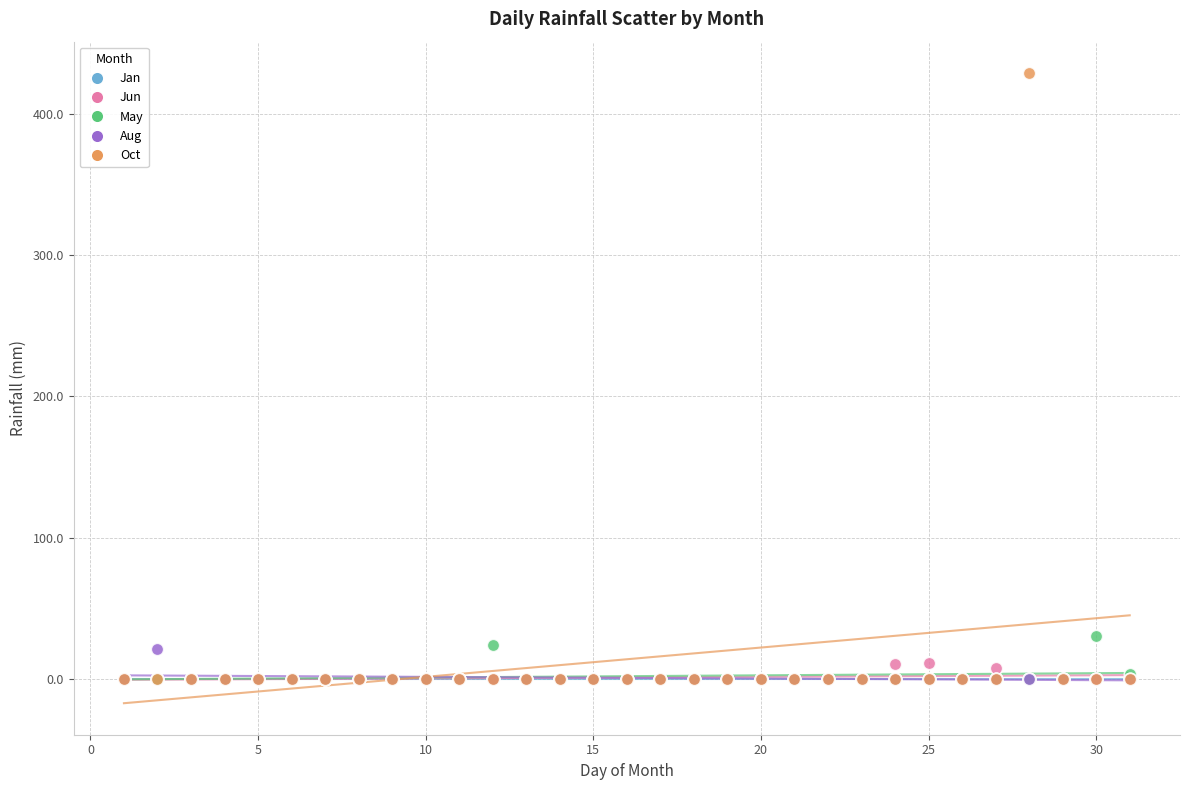

Across all series, what Y value is closest to 214?

30.2